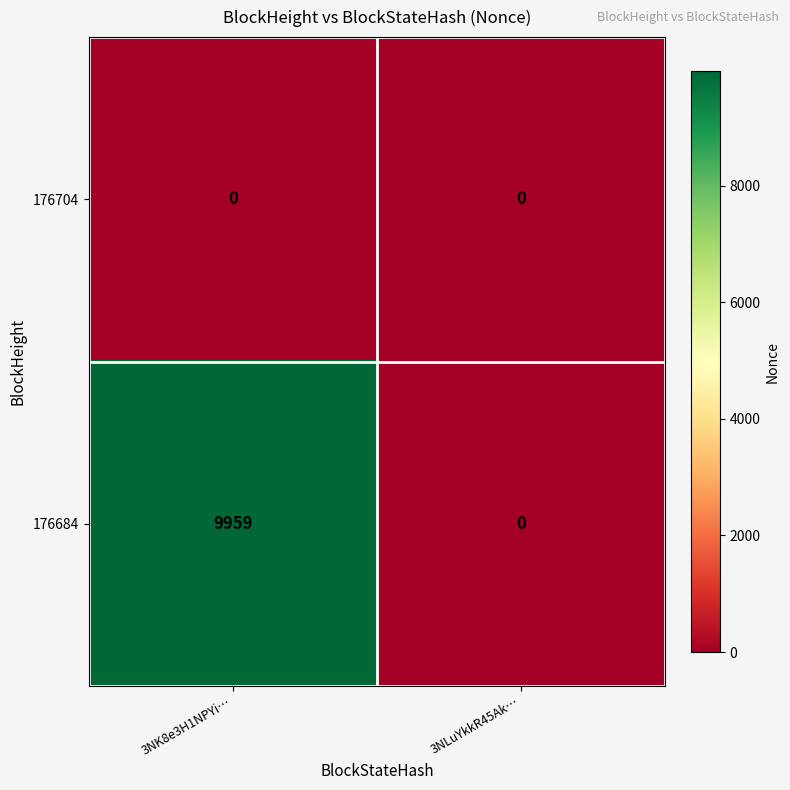

How many data points does each series have?

2